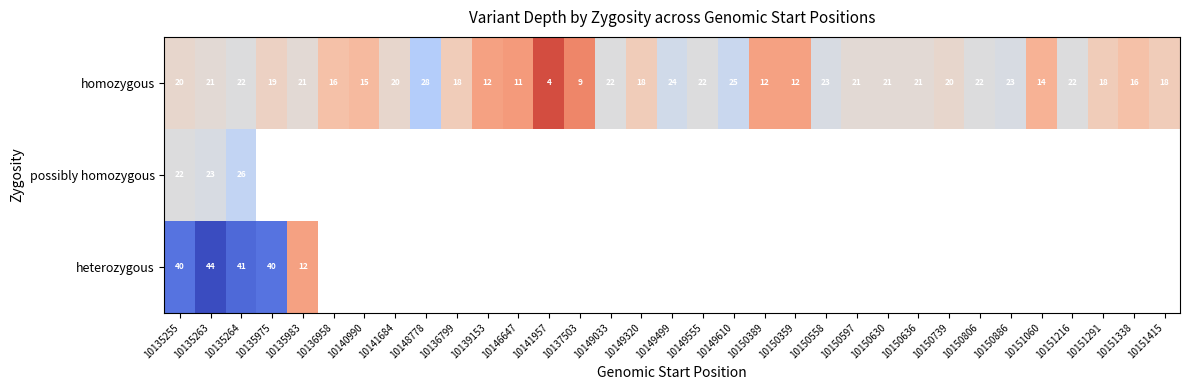

Is it true that homozygous equals 4 at 10141957?

True